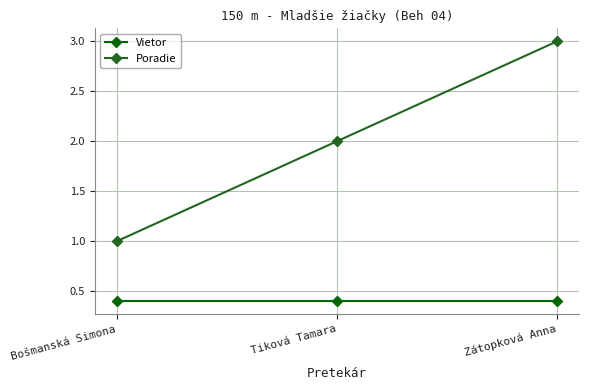

What is the lowest value of the Vietor series?

0.4